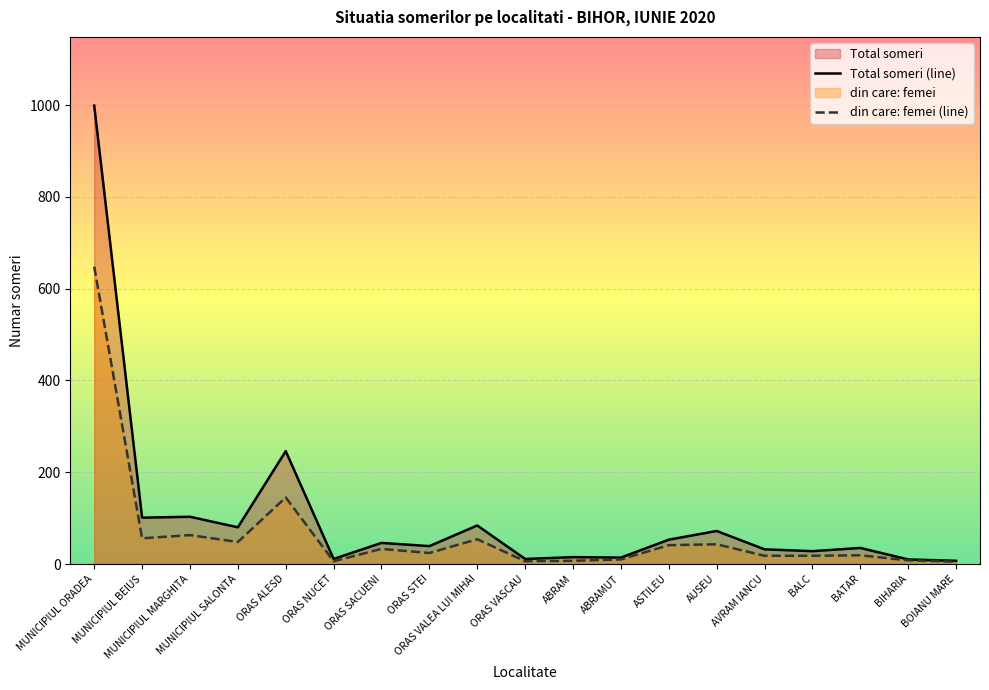

What is the label of the 16th point from the left?

BALC